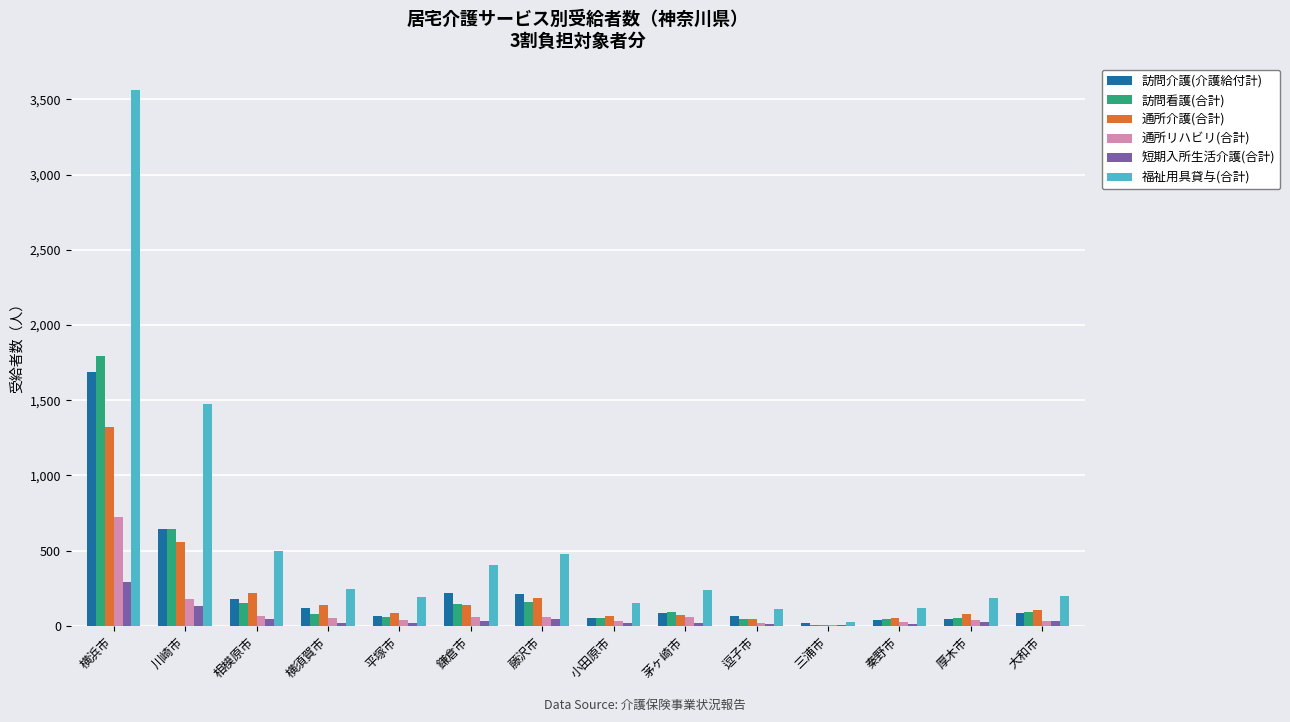

What is the average value of the 訪問看護(合計) series?

243